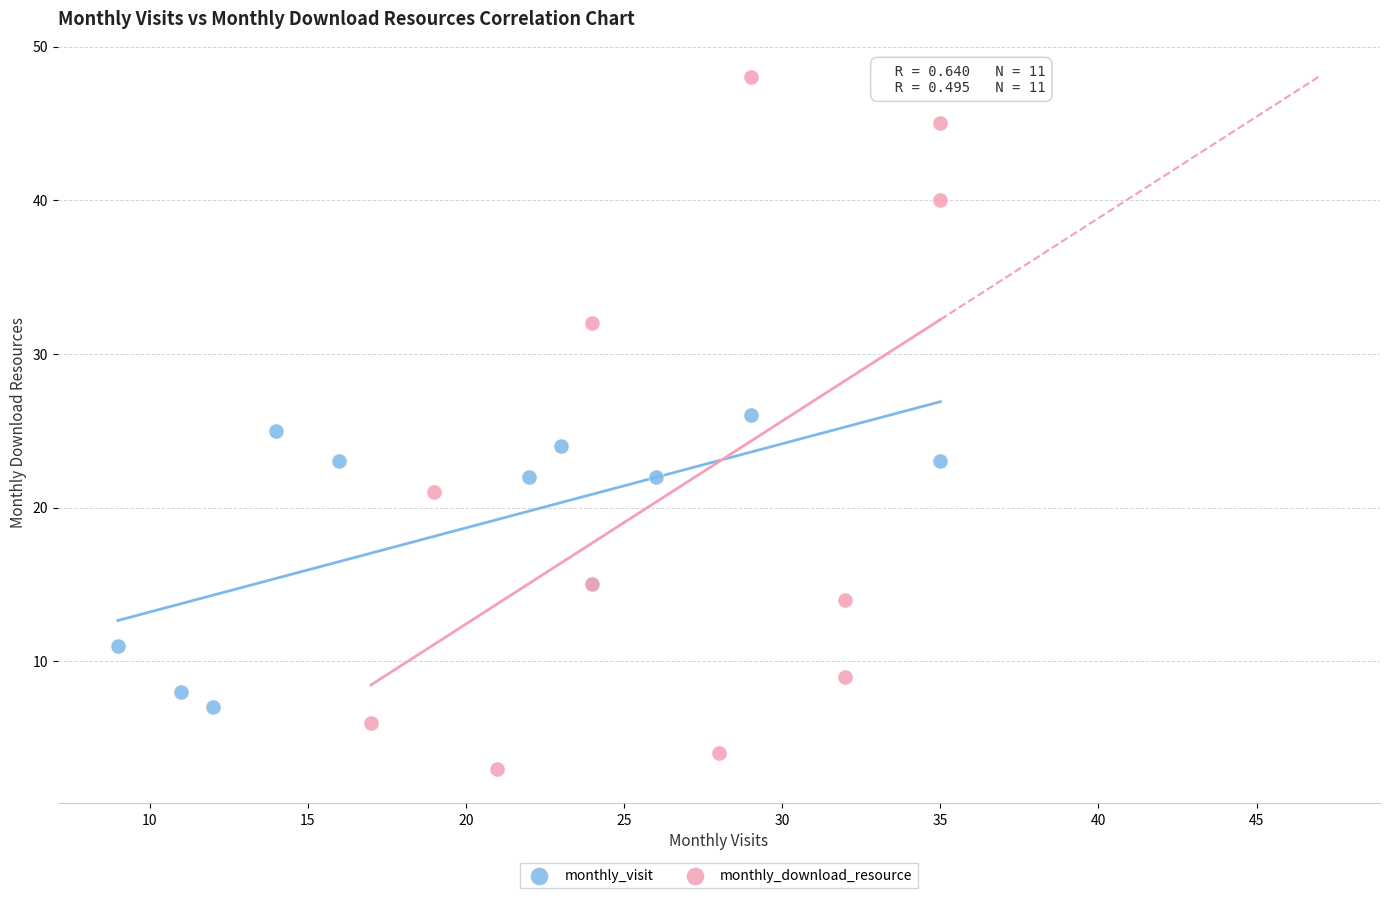

Which series reaches the maximum Y coordinate?

monthly_download_resource